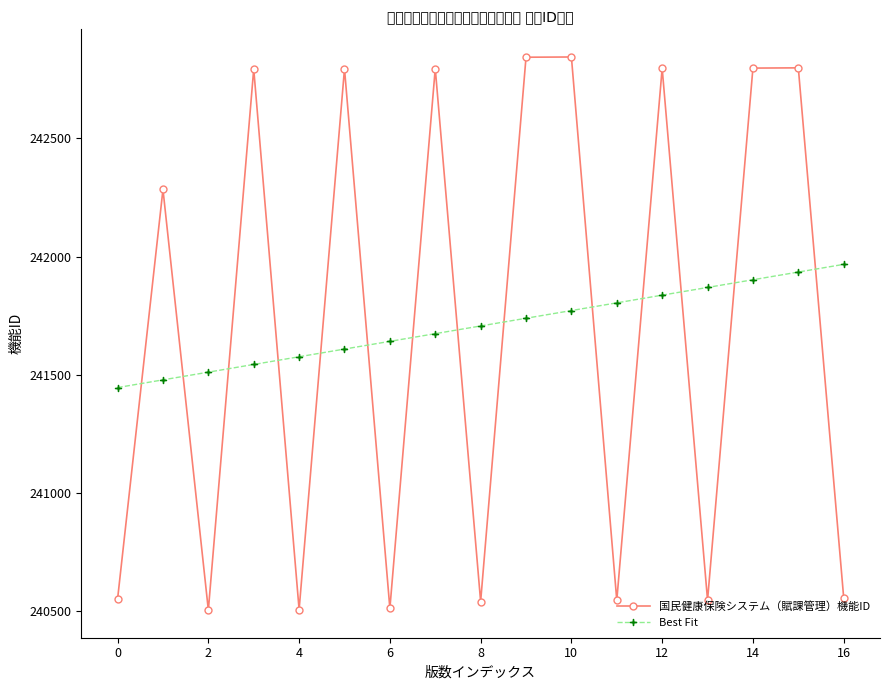

At how many categories does at least one series exceed 242229?

9